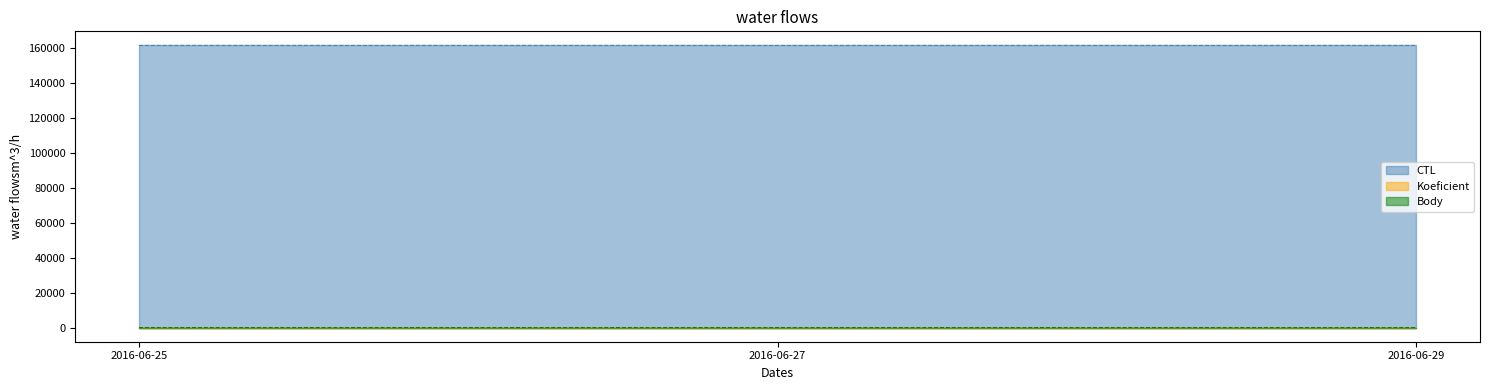

What is the sum of the CTL values at 2016-06-27 and 2016-06-25?

322419